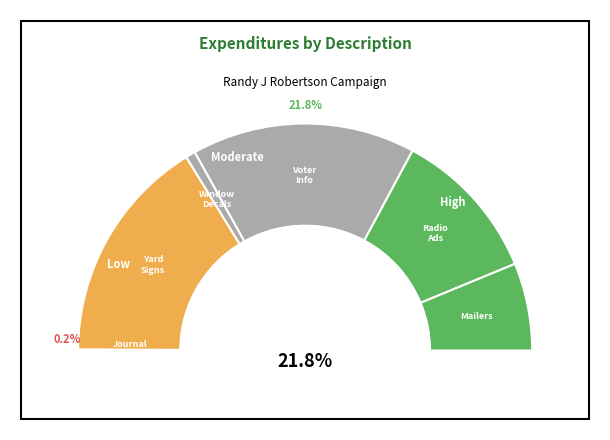

Is it true that voter info and text message is 7% of the pie?

True